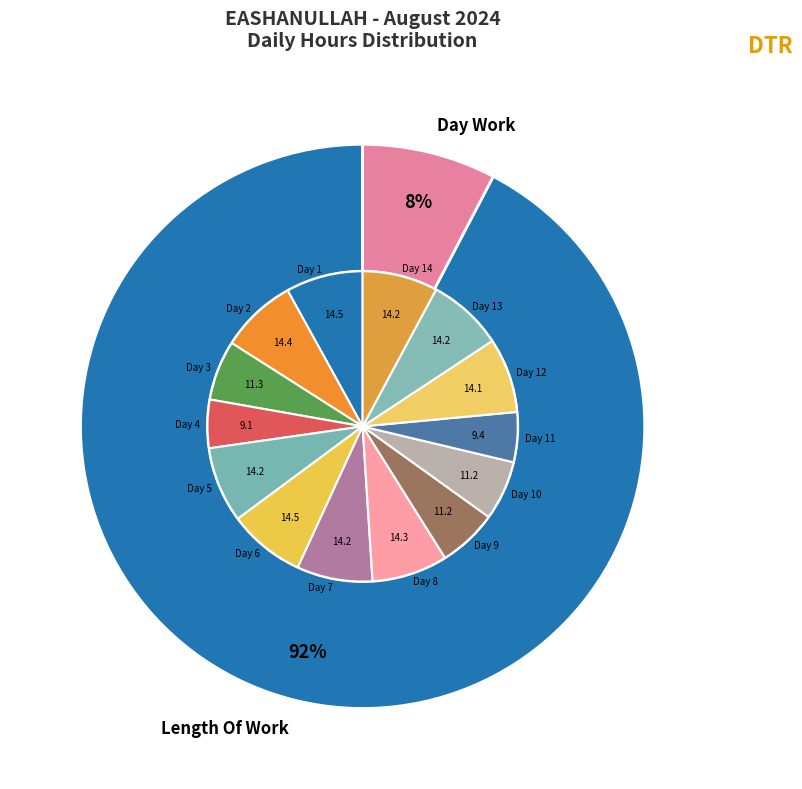

True or false: Special Holiday accounts for 11% of the total.

False